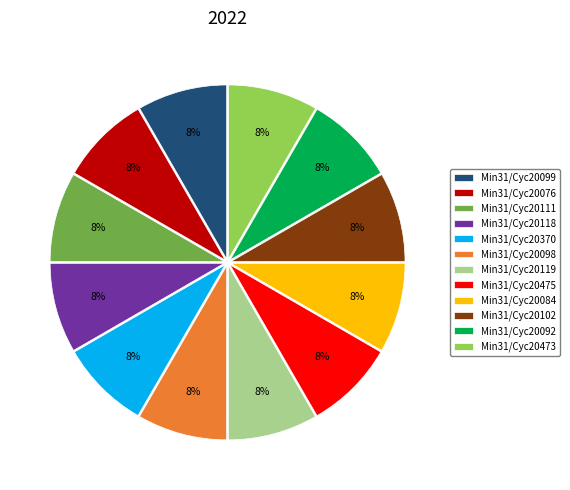

Do Min31/Cyc20099 and Min31/Cyc20102 together represent more than half of the pie?

No